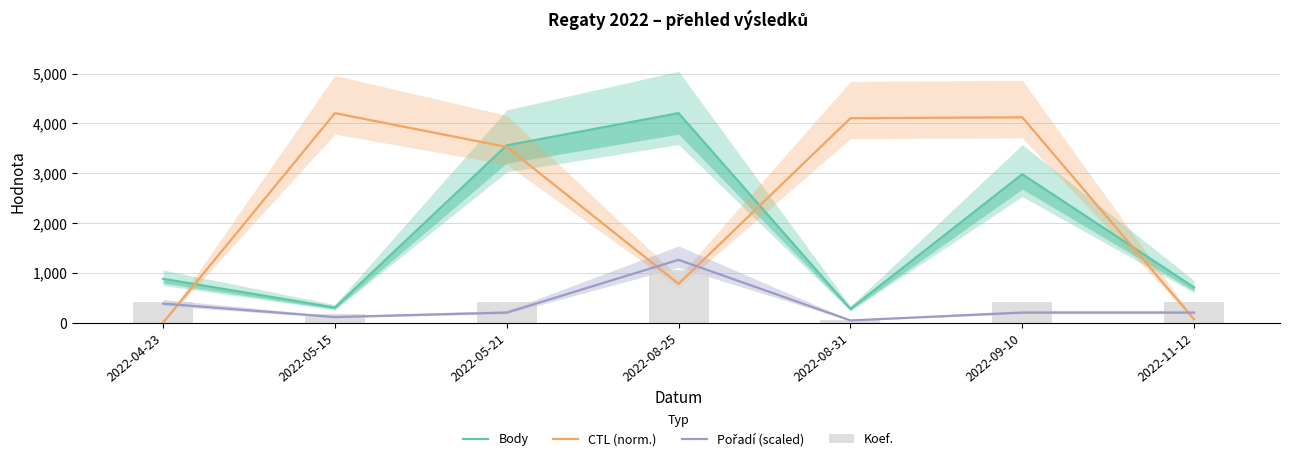

How many series are shown in this chart?

4